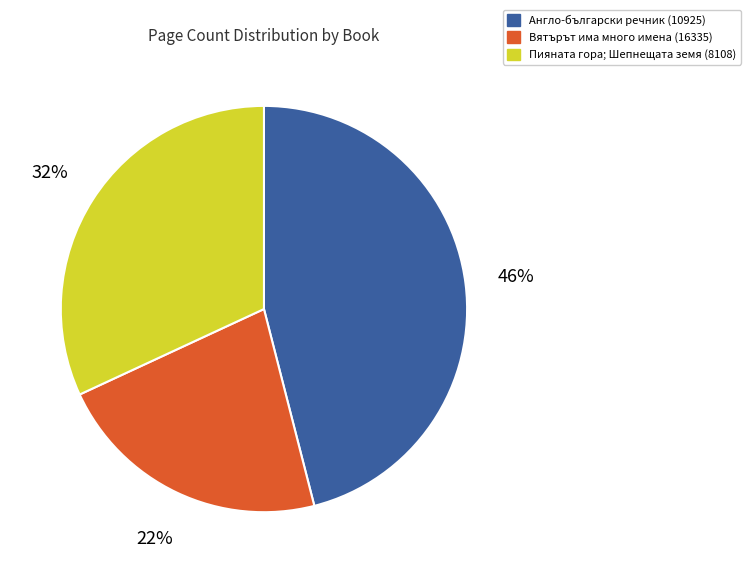

To the nearest percent, what percentage of the pie is Англо-български речник (10925)?

46%